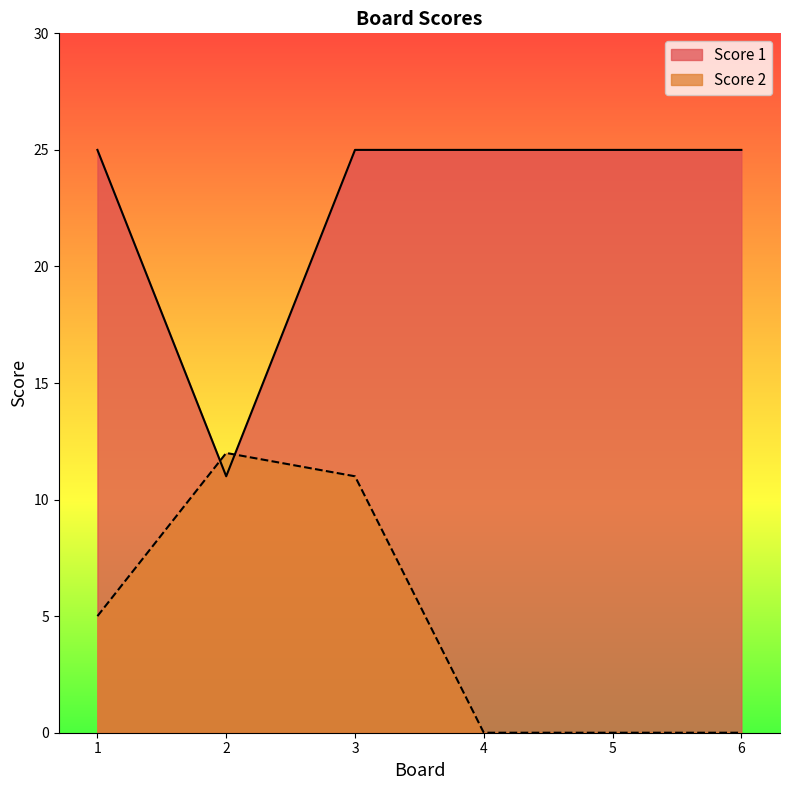

Which category has the lowest value across all series?

4